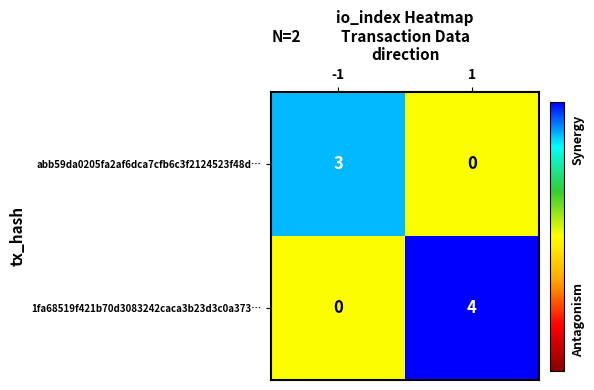

What is the total value across all series at -1?

3